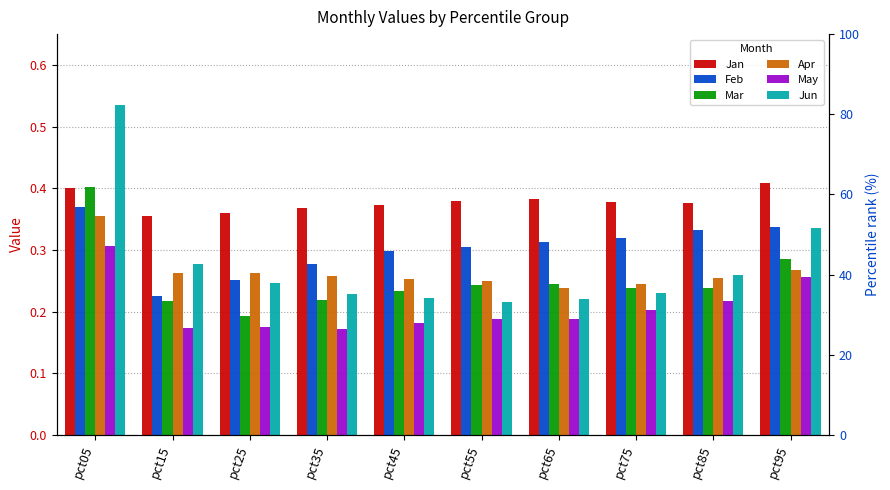

Reading left to right, extract all data points from this chart.

Jan: 0.4	0.4	0.4	0.4	0.4	0.4	0.4	0.4	0.4	0.4
Feb: 0.4	0.2	0.3	0.3	0.3	0.3	0.3	0.3	0.3	0.3
Mar: 0.4	0.2	0.2	0.2	0.2	0.2	0.2	0.2	0.2	0.3
Apr: 0.4	0.3	0.3	0.3	0.3	0.2	0.2	0.2	0.3	0.3
May: 0.3	0.2	0.2	0.2	0.2	0.2	0.2	0.2	0.2	0.3
Jun: 0.5	0.3	0.2	0.2	0.2	0.2	0.2	0.2	0.3	0.3